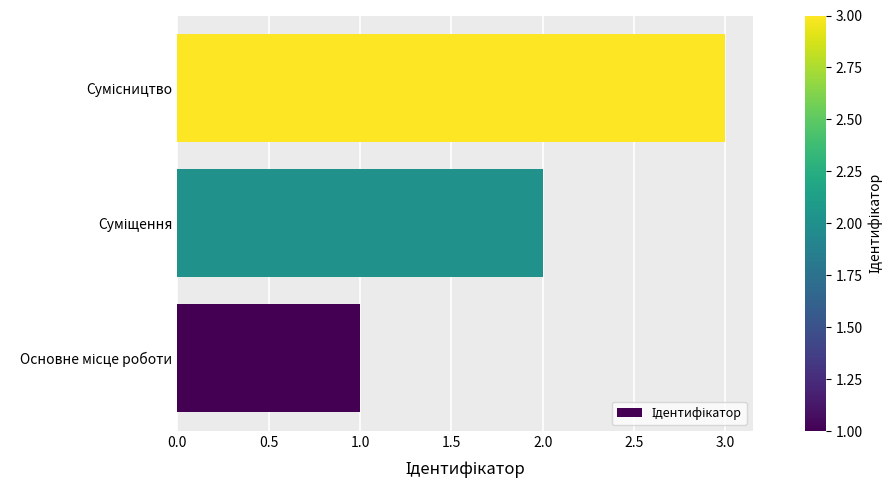

What is the sum of all values?

6